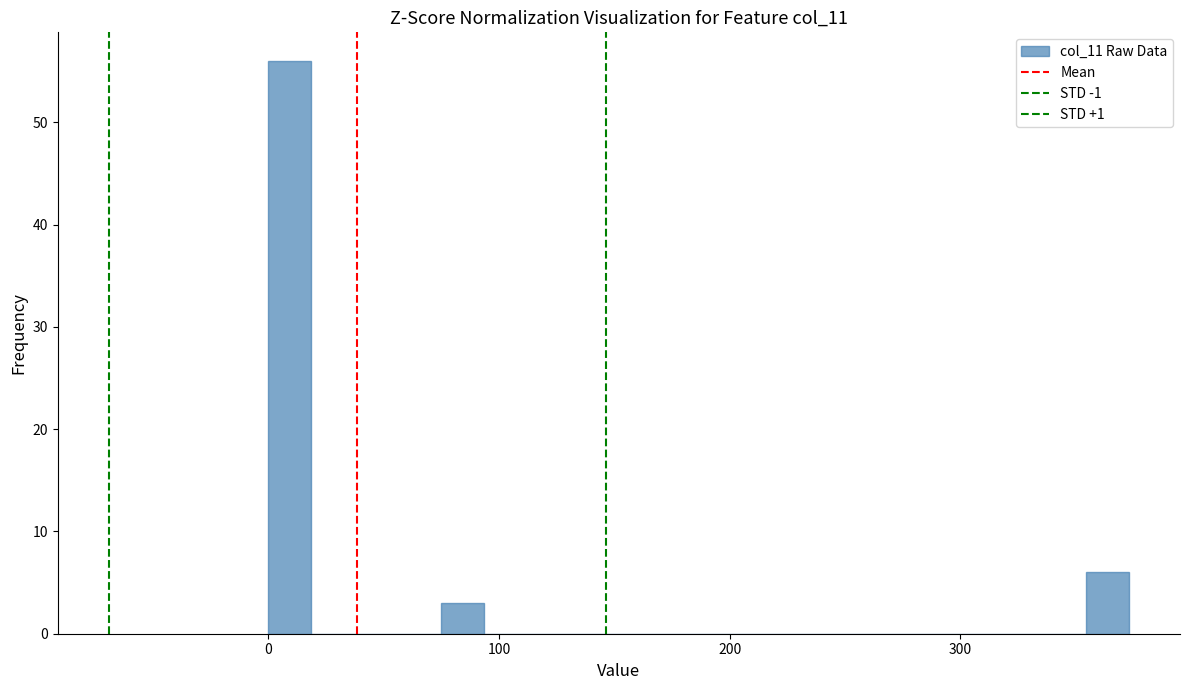

Around what value on the x-axis is the tallest bar? Give the approximate position of its centre, as read against the axis.

10